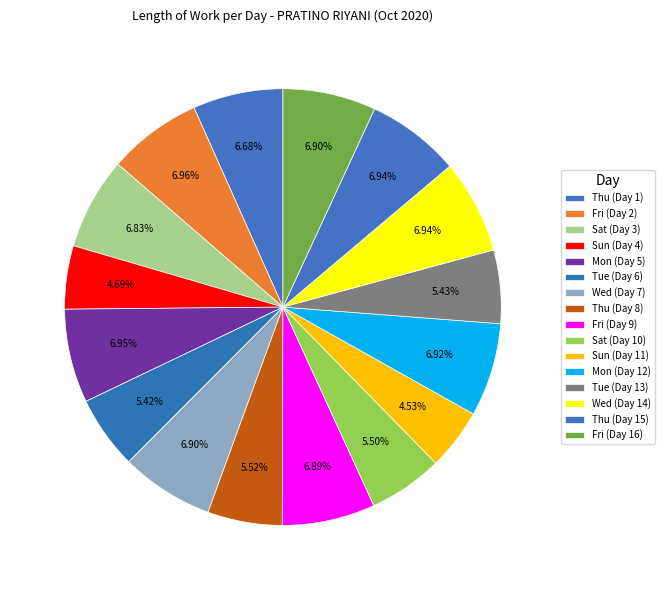

How many slices are in this pie chart?

16